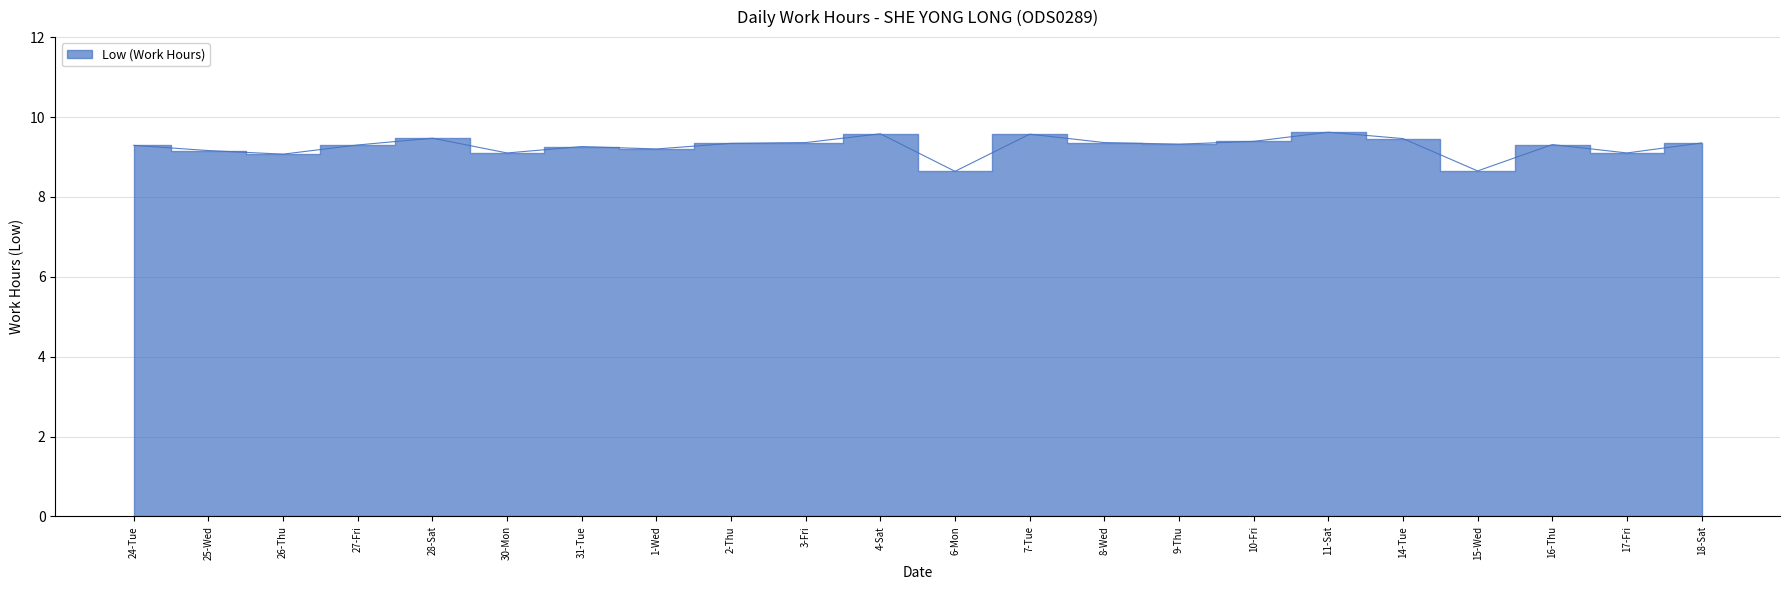

What position from the left is 25-Wed?

2